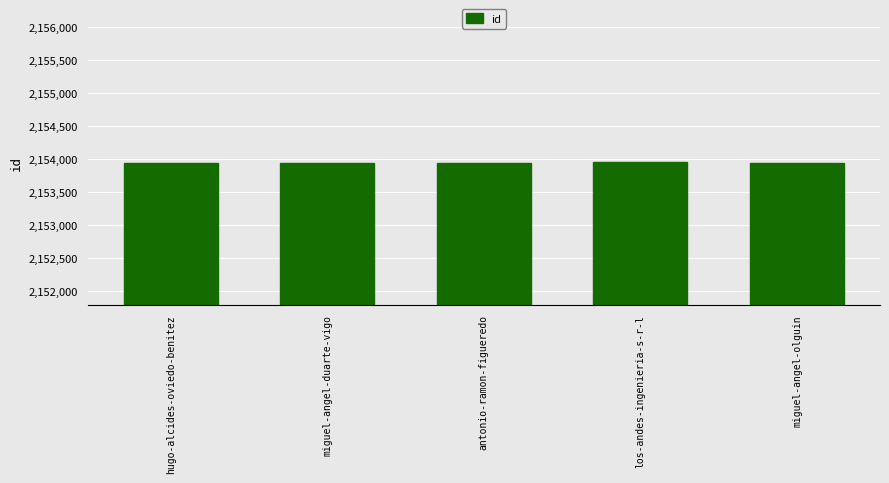

True or false: the data shows 2153943 at miguel-angel-duarte-vigo.

True